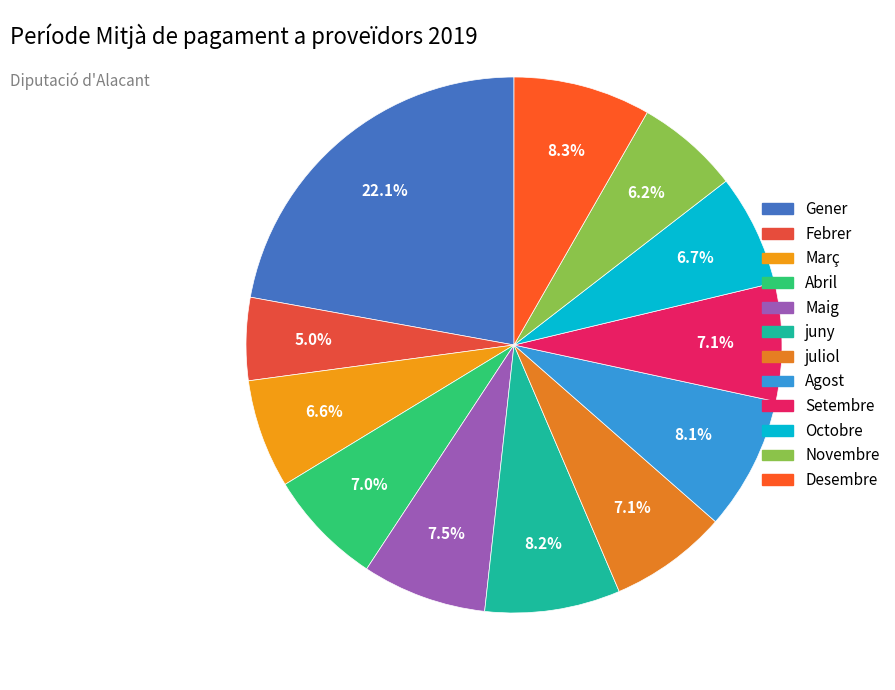

Which category has the biggest portion of the pie?

Gener